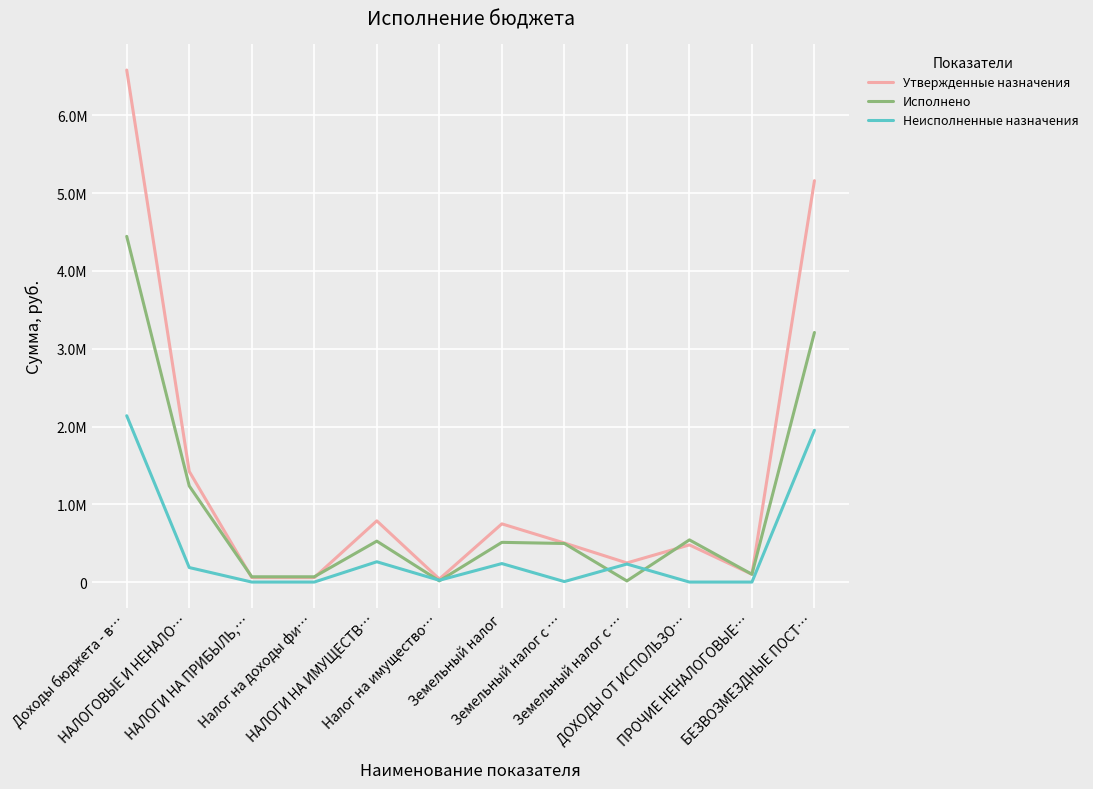

Is it true that Неисполненные назначения equals 0.0 at Налог на доходы фи…?

True